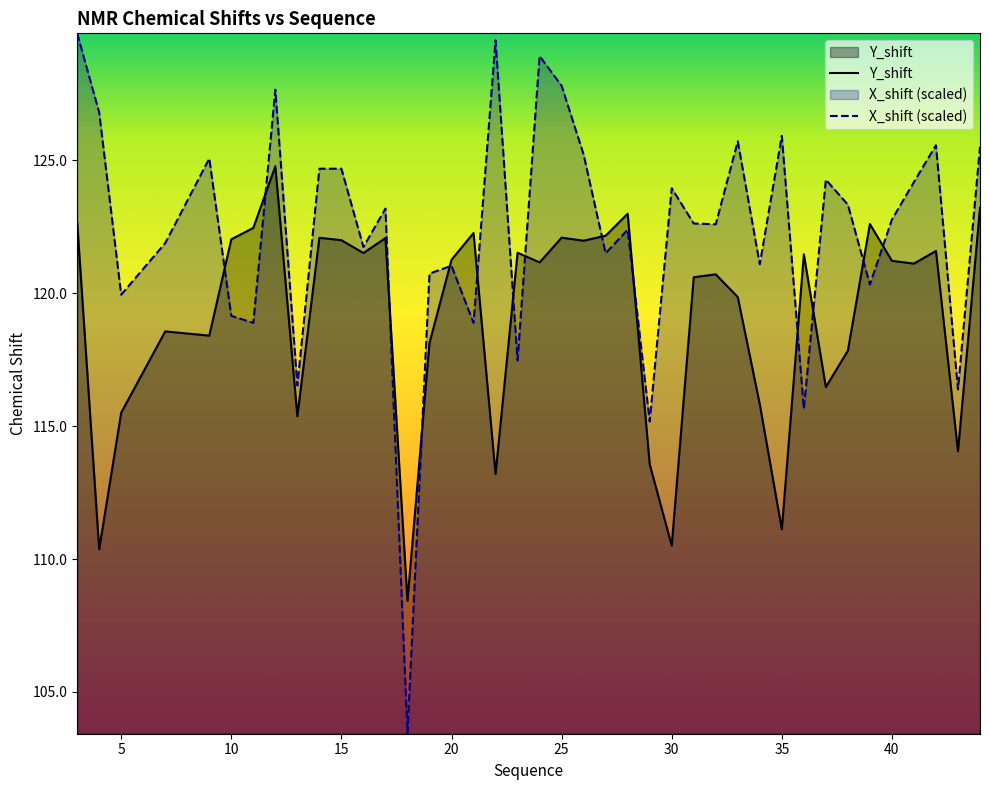

How many distinct data groups are displayed?

2